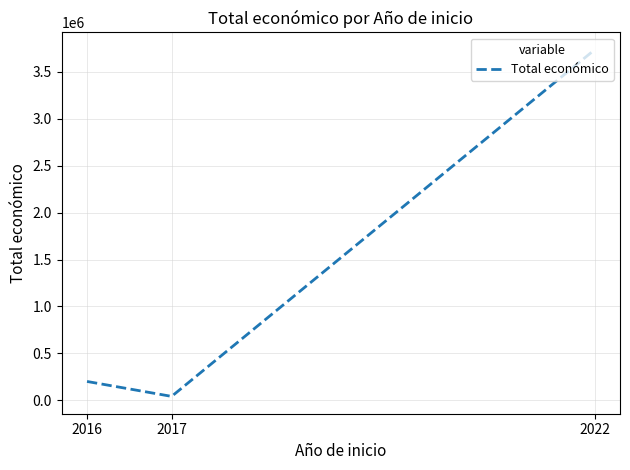

List the labels in order of value, smallest first.

2017, 2016, 2022